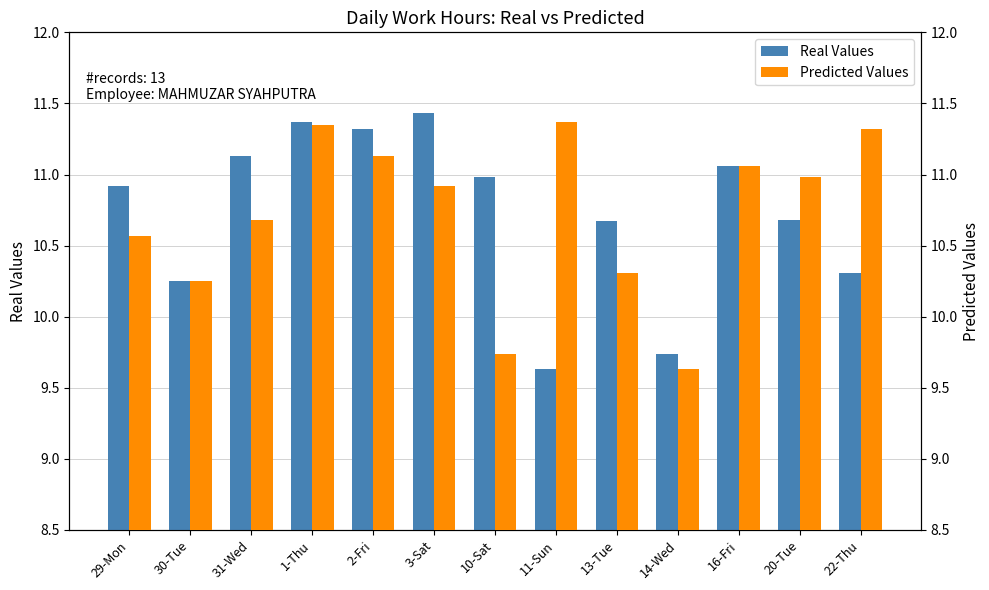

What is the highest value of the Real Values series?

11.4